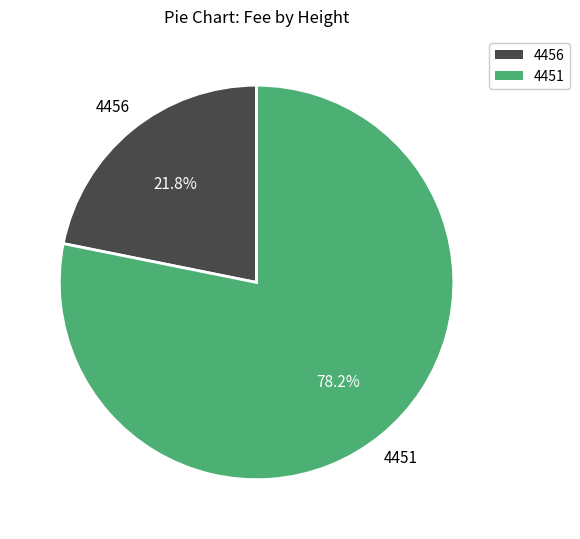

To the nearest percent, what is the average slice percentage?

50%